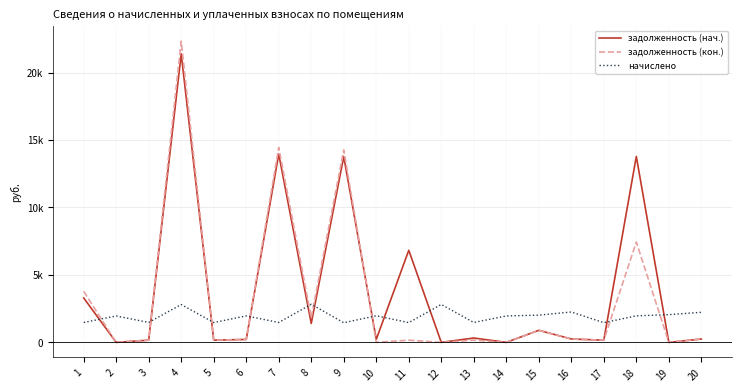

What are all the series names shown in the legend?

задолженность (нач.), задолженность (кон.), начислено